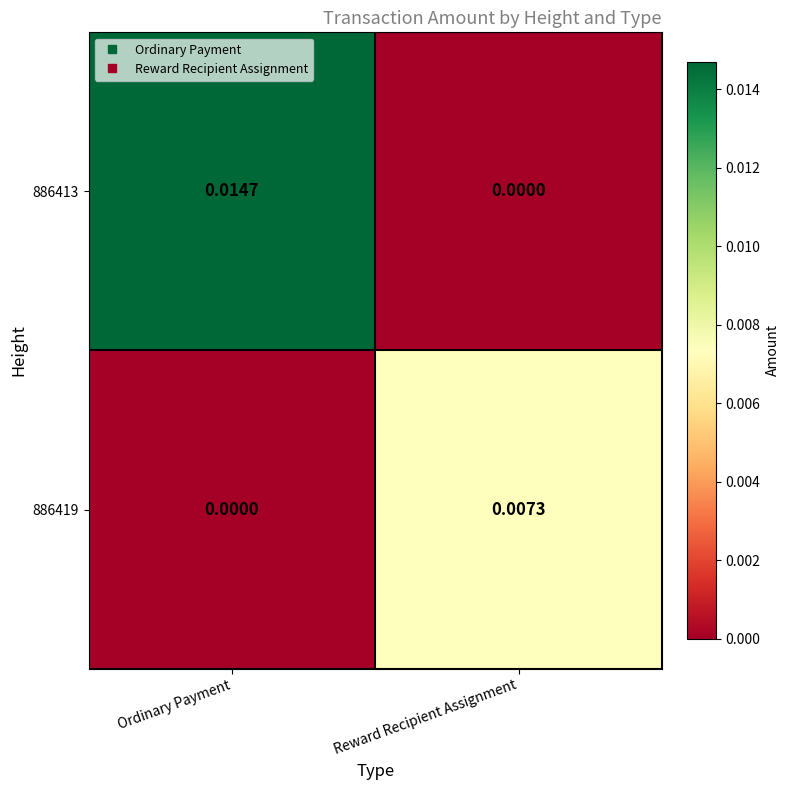

Which category has the lowest value in the 886413 series?

Reward Recipient Assignment